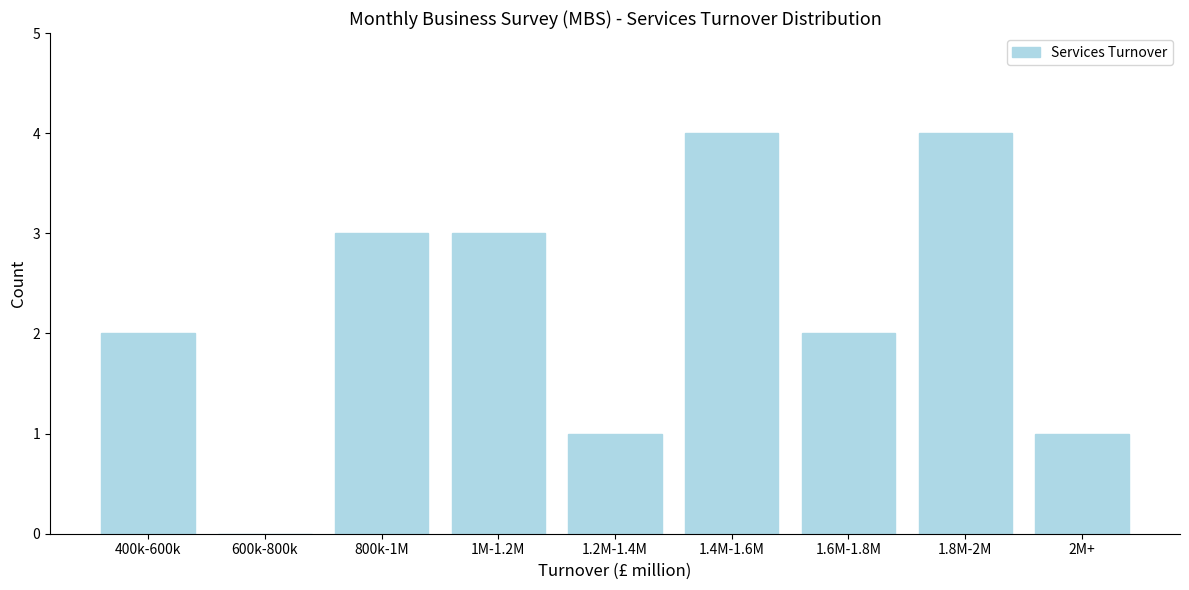

Reading right to left, transcribe all the data shown in this chart.

2M+=1	1.8M-2M=4	1.6M-1.8M=2	1.4M-1.6M=4	1.2M-1.4M=1	1M-1.2M=3	800k-1M=3	600k-800k=0	400k-600k=2